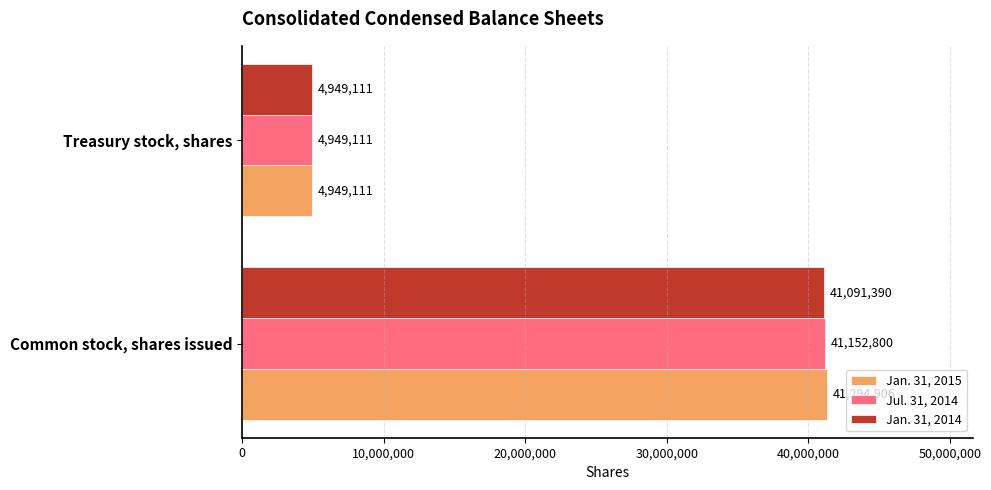

How many data points does each series have?

2